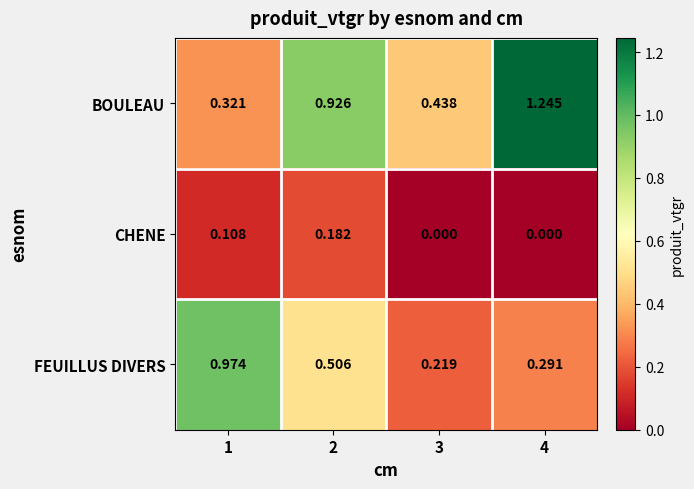

Which category has the highest value across all series?

4